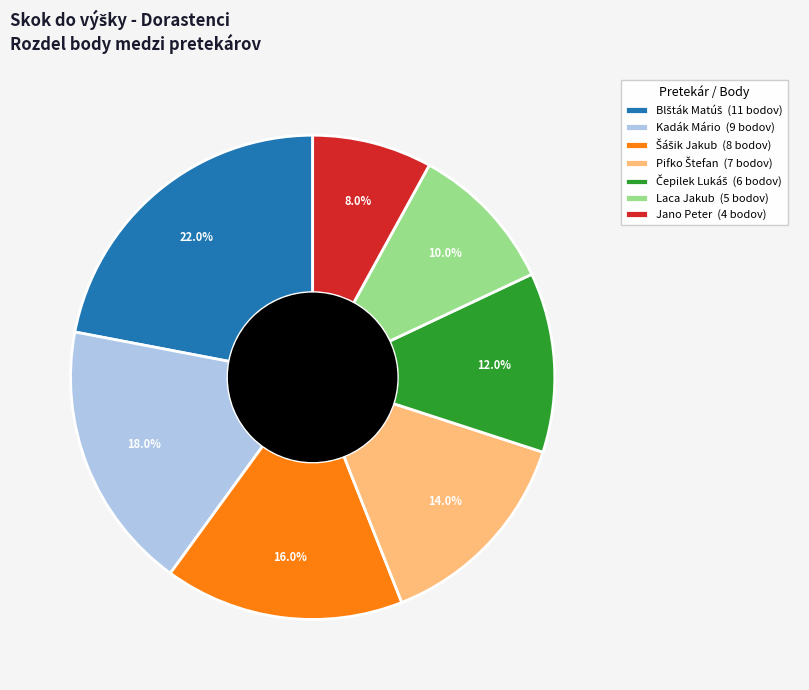

Is there a majority slice in this chart?

No